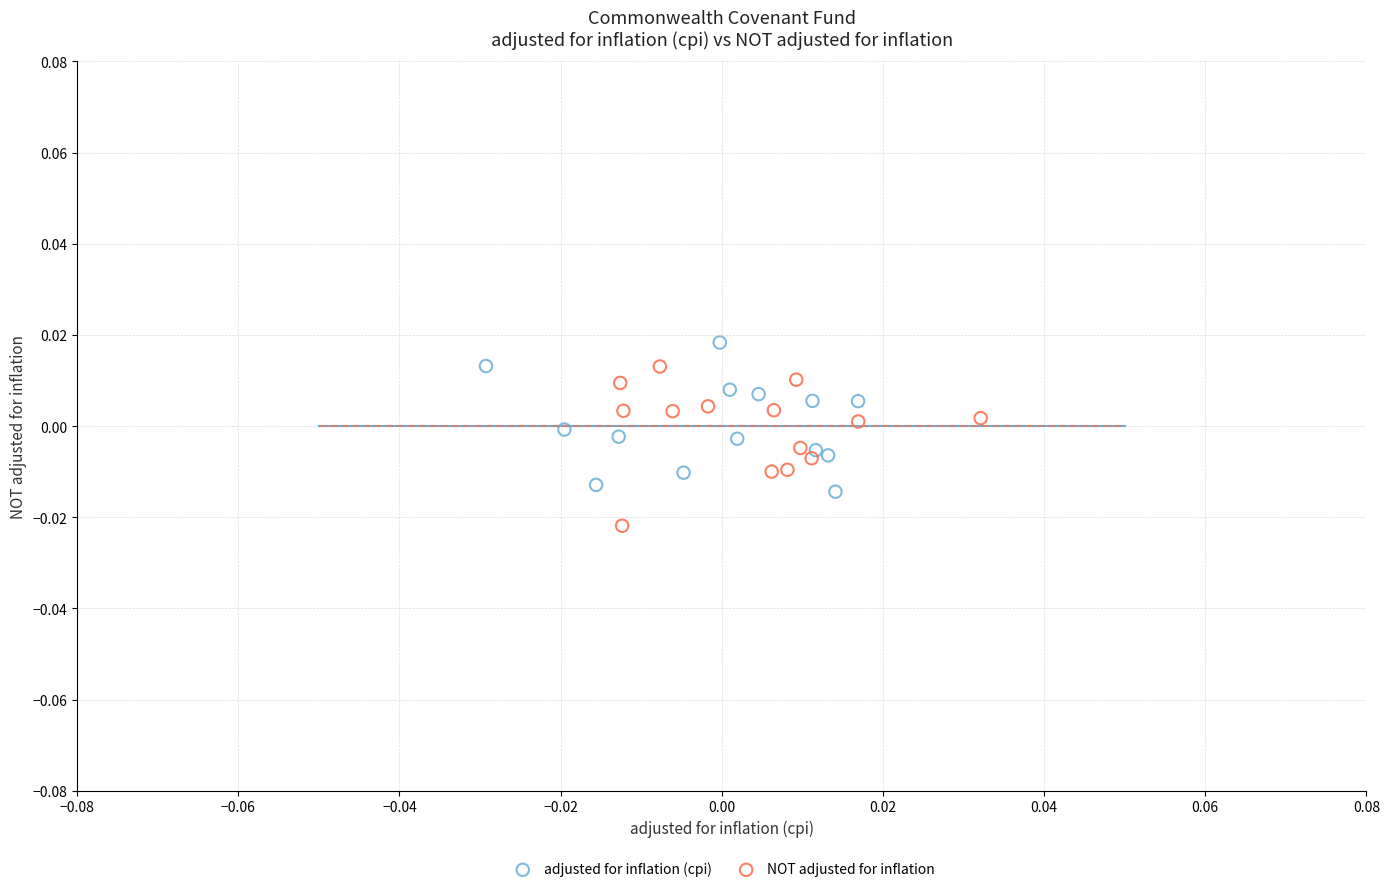

Which series reaches the minimum Y coordinate?

NOT adjusted for inflation